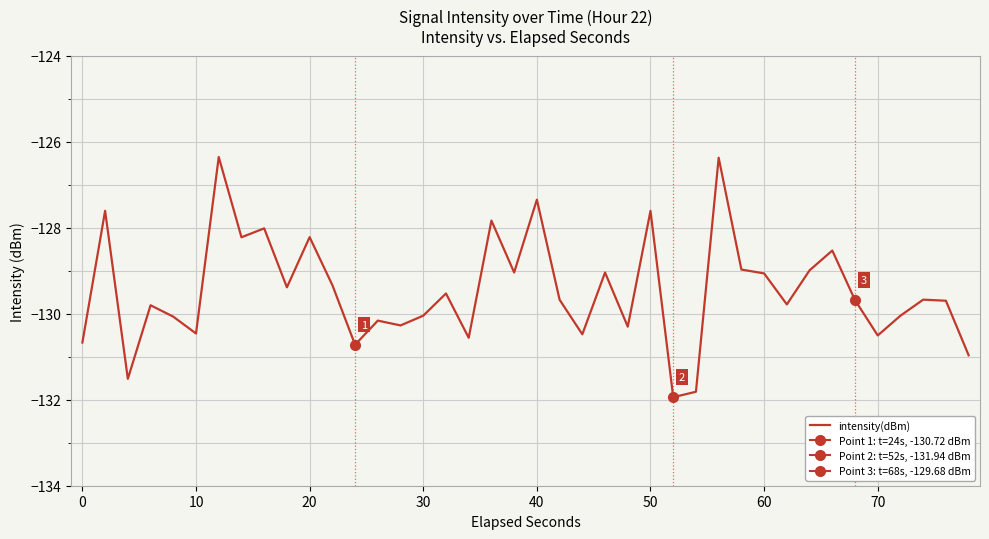

What is the maximum value for intensity(dBm)?

-126.4